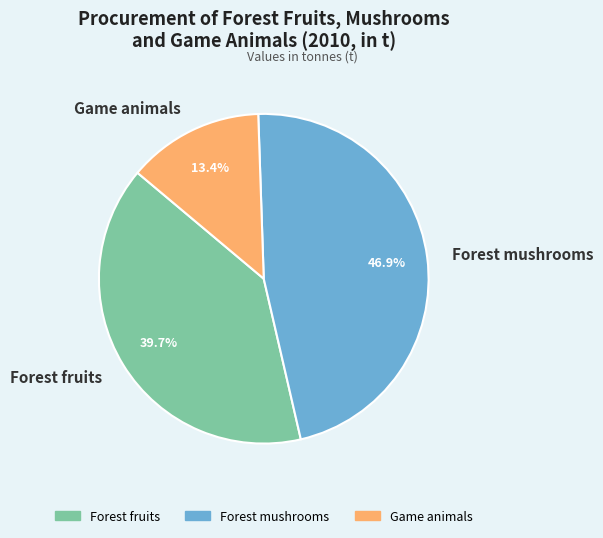

How many segments does this pie chart have?

3